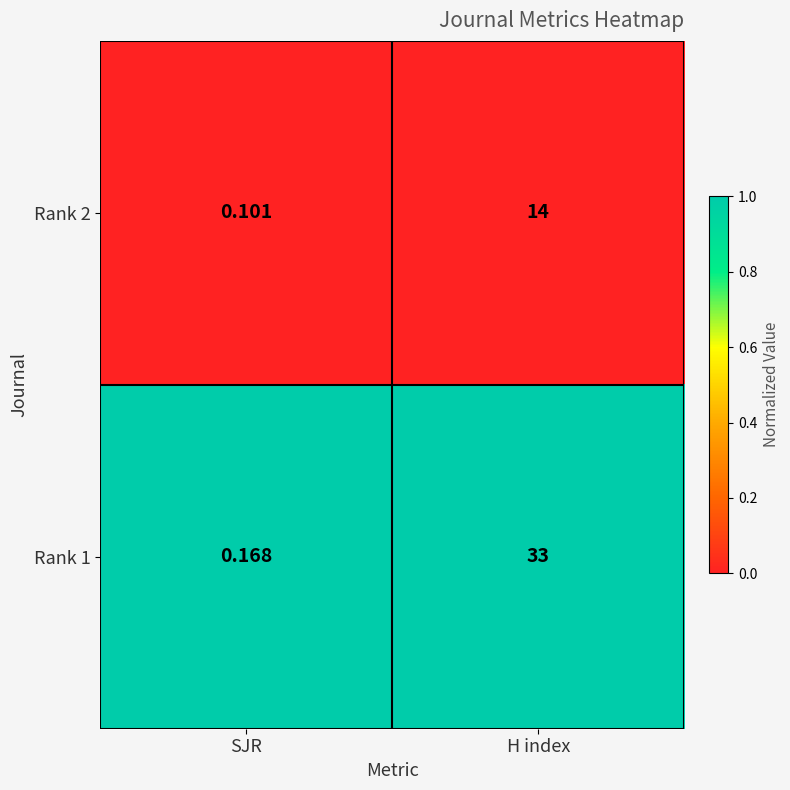

At how many categories does at least one series exceed 0?

2